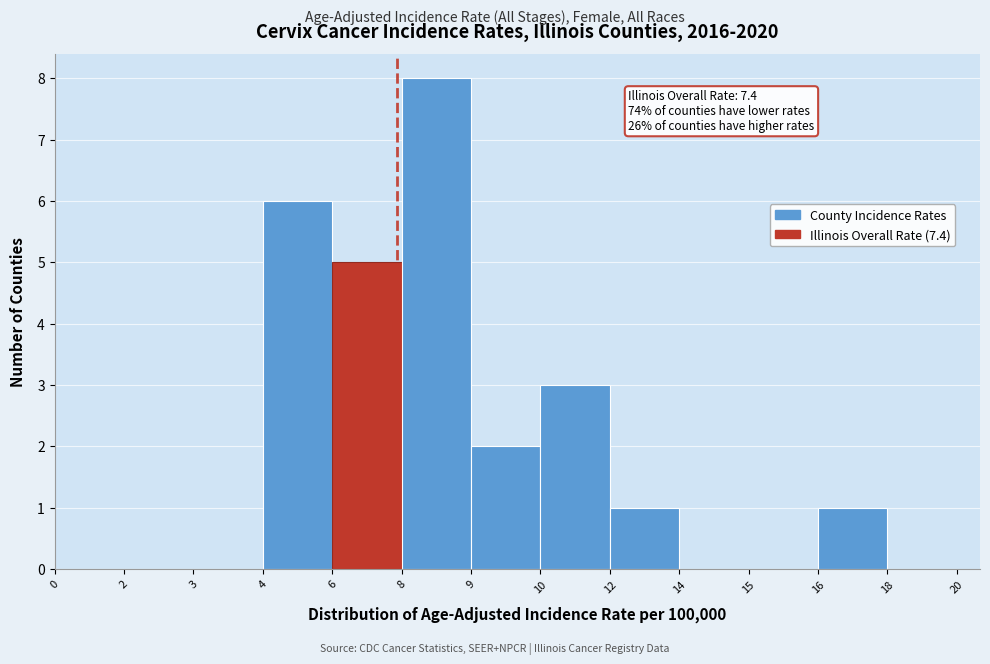

Reading left to right, list all the values displayed in this chart.

0=0	2=0	3=0	4=6	6=5	8=8	9=2	10=3	12=1	14=0	15=0	16=1	18=0